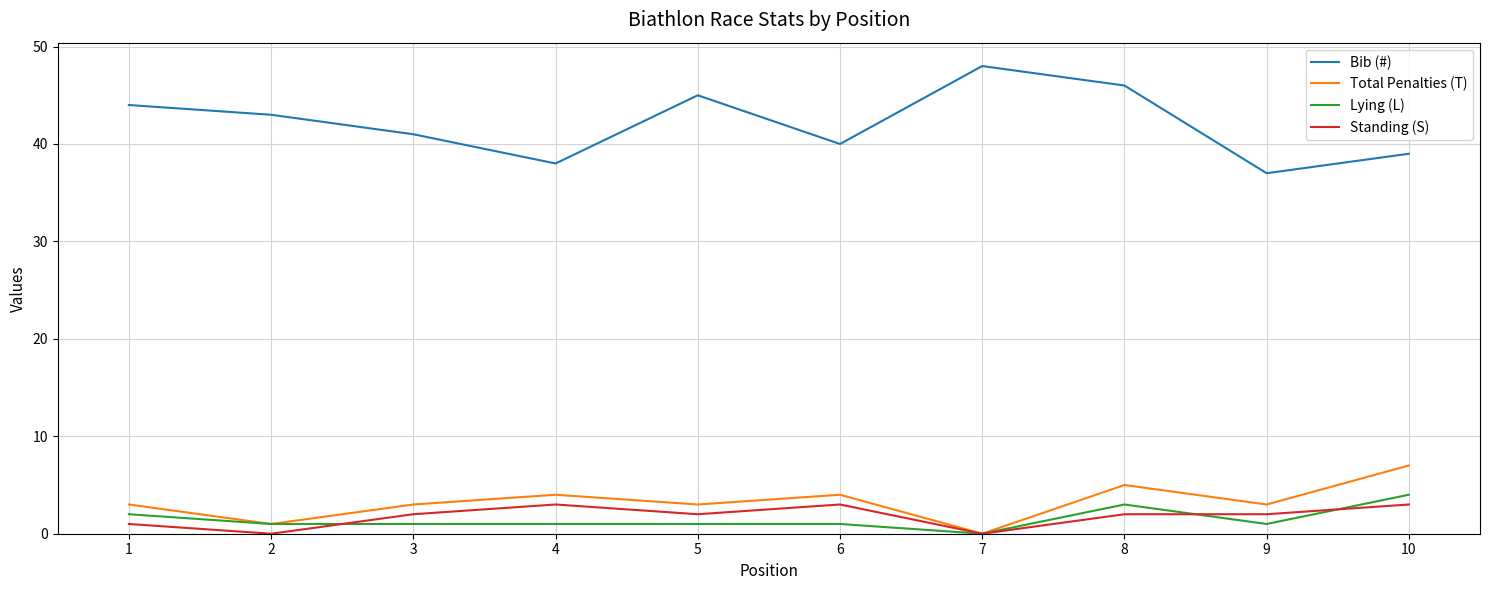

What is the spread (max minus min) of values at 8?

44